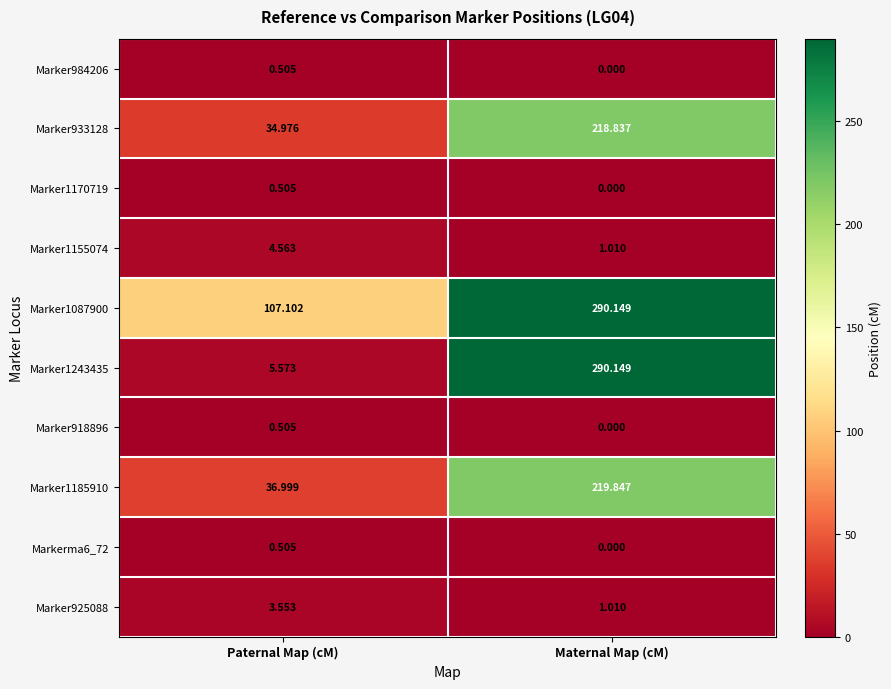

What is the spread (max minus min) of values at Maternal Map (cM)?

290.1